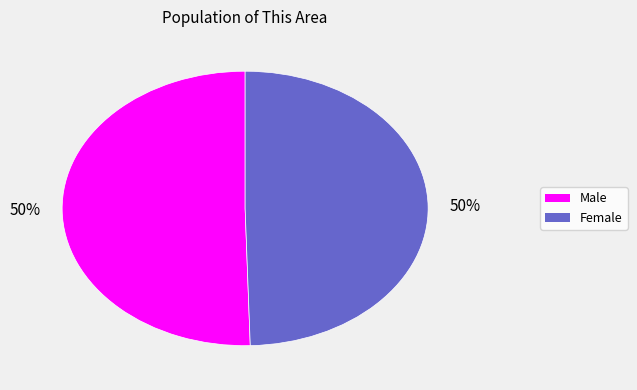

To the nearest percent, what is the combined percentage of Female and Male?

100%